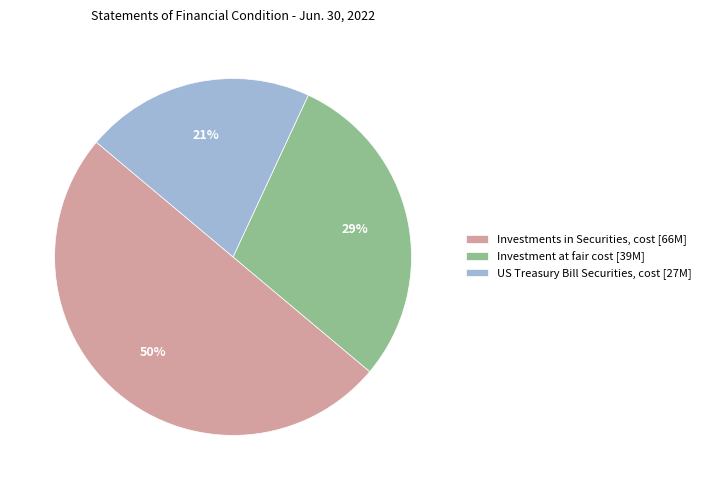

Does Investment at fair cost [39M] represent more than half of the total?

No